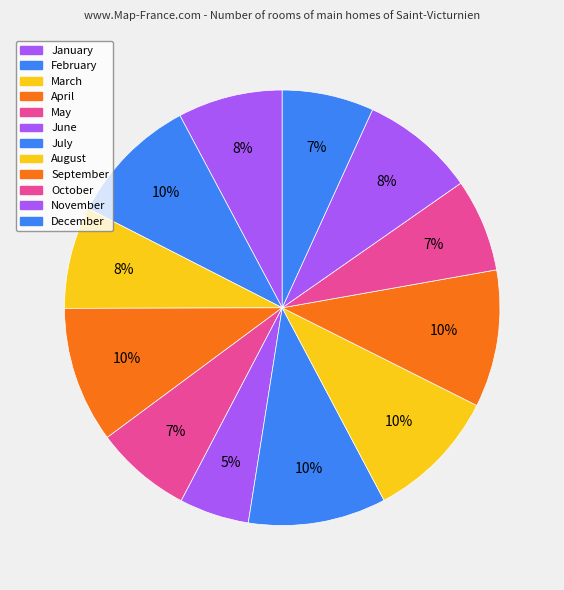

To the nearest percent, what portion does November represent?

8%